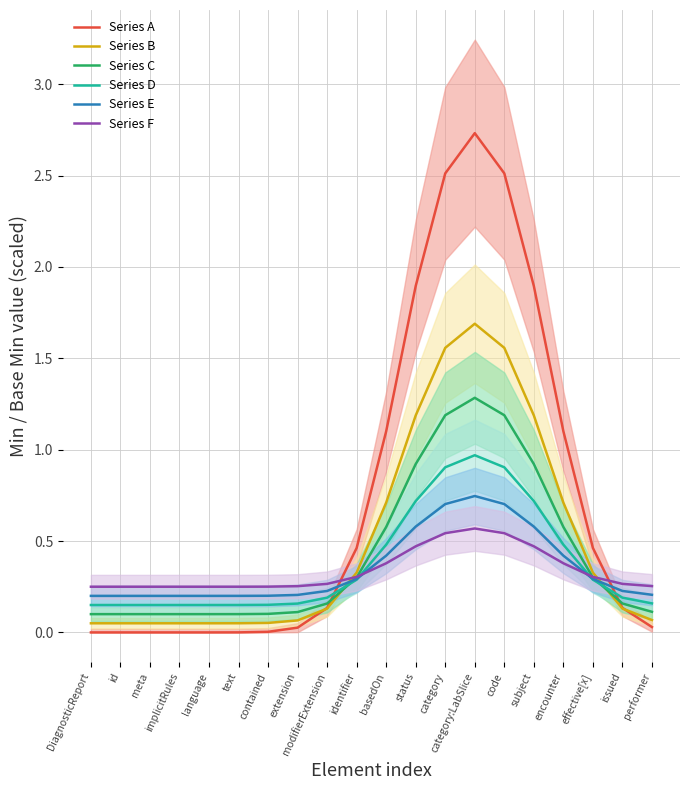

Reading left to right, list all the values displayed in this chart.

Series A: DiagnosticReport=0.0	id=0.0	meta=0.0	implicitRules=0.0	language=0.0	text=0.0	contained=0.0	extension=0.0	modifierExtension=0.1	identifier=0.5	basedOn=1.1	status=1.9	category=2.5	category:LabSlice=2.7	code=2.5	subject=1.9	encounter=1.1	effective[x]=0.5	issued=0.1	performer=0.0
Series B: DiagnosticReport=0.1	id=0.1	meta=0.1	implicitRules=0.1	language=0.1	text=0.1	contained=0.1	extension=0.1	modifierExtension=0.1	identifier=0.3	basedOn=0.7	status=1.2	category=1.6	category:LabSlice=1.7	code=1.6	subject=1.2	encounter=0.7	effective[x]=0.3	issued=0.1	performer=0.1
Series C: DiagnosticReport=0.1	id=0.1	meta=0.1	implicitRules=0.1	language=0.1	text=0.1	contained=0.1	extension=0.1	modifierExtension=0.2	identifier=0.3	basedOn=0.6	status=0.9	category=1.2	category:LabSlice=1.3	code=1.2	subject=0.9	encounter=0.6	effective[x]=0.3	issued=0.2	performer=0.1
Series D: DiagnosticReport=0.2	id=0.2	meta=0.2	implicitRules=0.2	language=0.2	text=0.2	contained=0.2	extension=0.2	modifierExtension=0.2	identifier=0.3	basedOn=0.5	status=0.7	category=0.9	category:LabSlice=1.0	code=0.9	subject=0.7	encounter=0.5	effective[x]=0.3	issued=0.2	performer=0.2
Series E: DiagnosticReport=0.2	id=0.2	meta=0.2	implicitRules=0.2	language=0.2	text=0.2	contained=0.2	extension=0.2	modifierExtension=0.2	identifier=0.3	basedOn=0.4	status=0.6	category=0.7	category:LabSlice=0.7	code=0.7	subject=0.6	encounter=0.4	effective[x]=0.3	issued=0.2	performer=0.2
Series F: DiagnosticReport=0.2	id=0.2	meta=0.2	implicitRules=0.2	language=0.2	text=0.3	contained=0.3	extension=0.3	modifierExtension=0.3	identifier=0.3	basedOn=0.4	status=0.5	category=0.5	category:LabSlice=0.6	code=0.5	subject=0.5	encounter=0.4	effective[x]=0.3	issued=0.3	performer=0.3